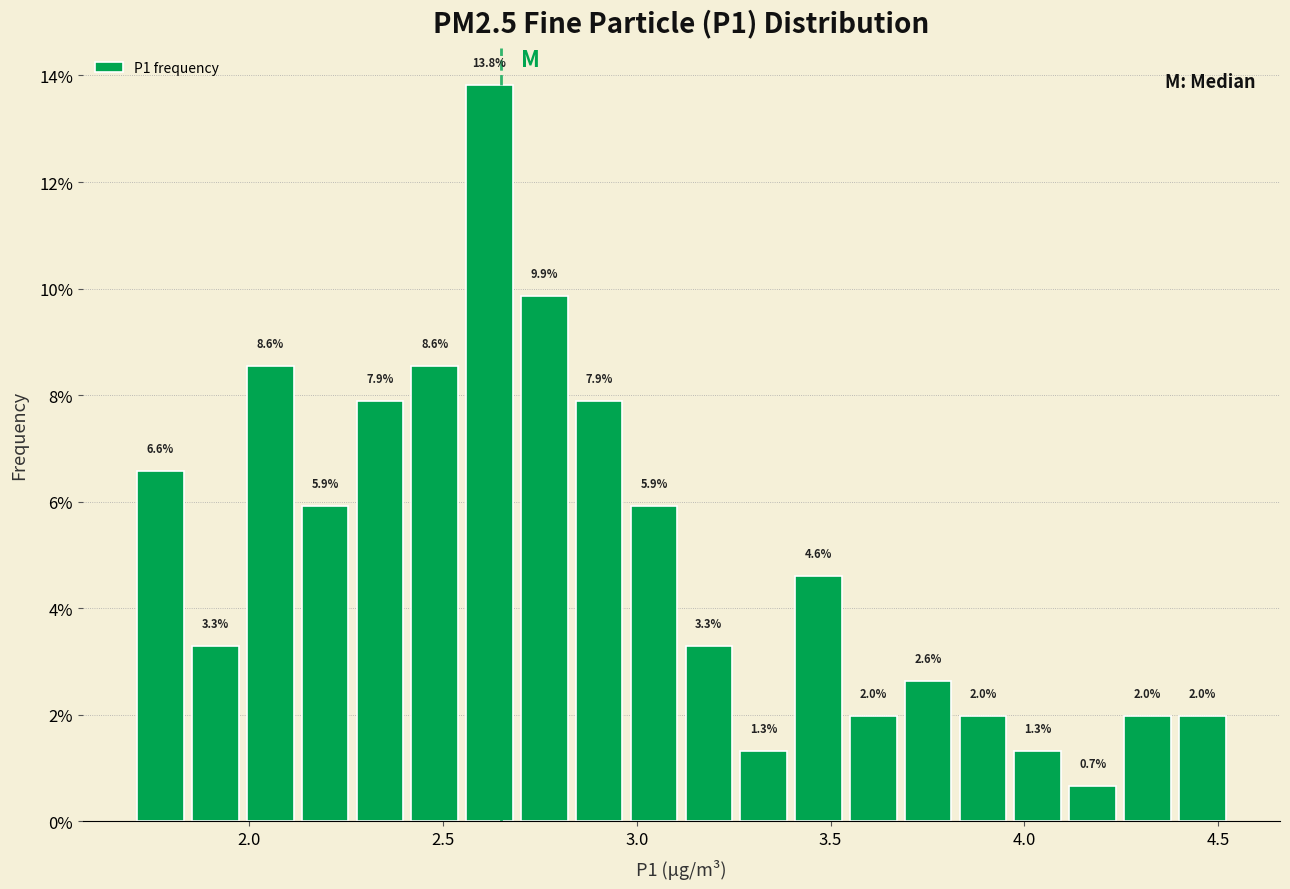

Read against the x-axis, roughly where is the centre of the tallest bar?

2.60